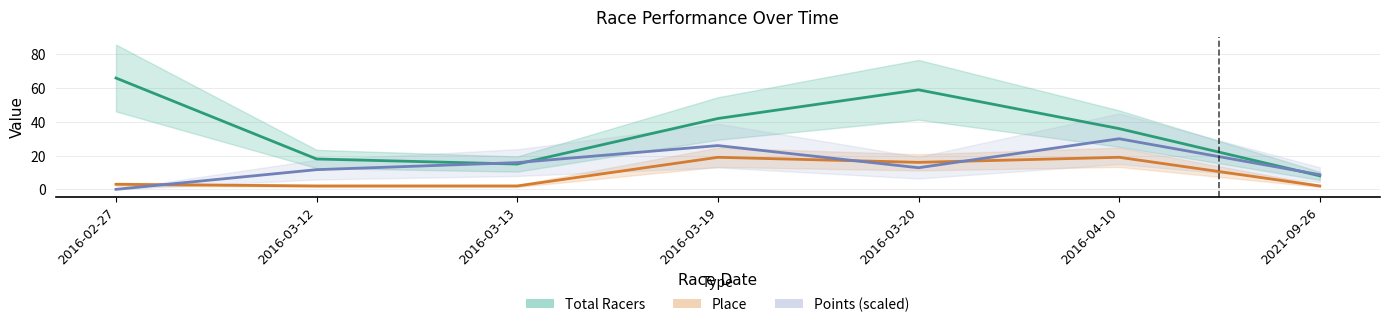

Where do Total Racers and Points (scaled) first cross each other?

2016-03-12 and 2016-03-13